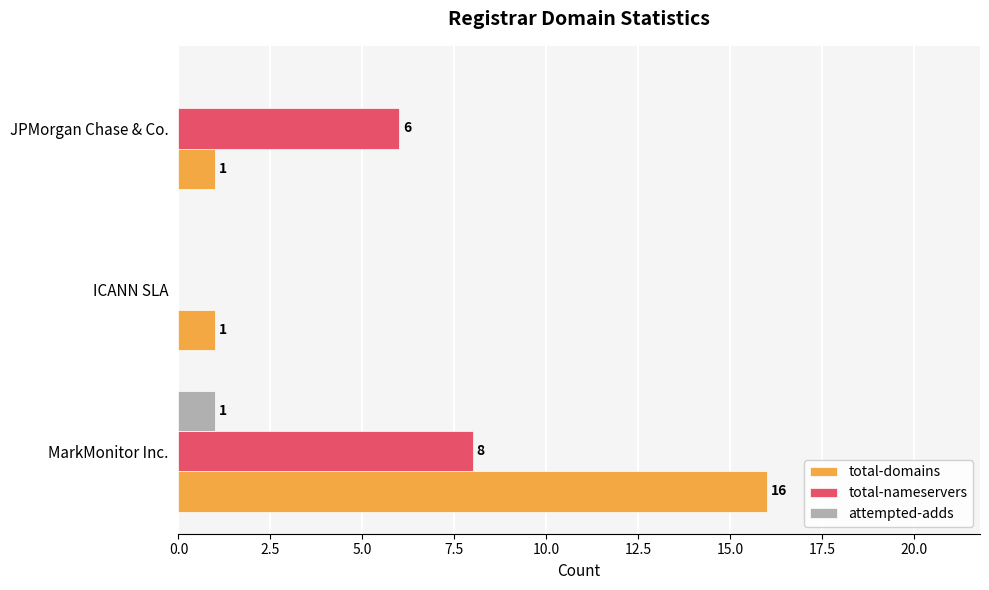

What is the sum of all total-nameservers values?

14